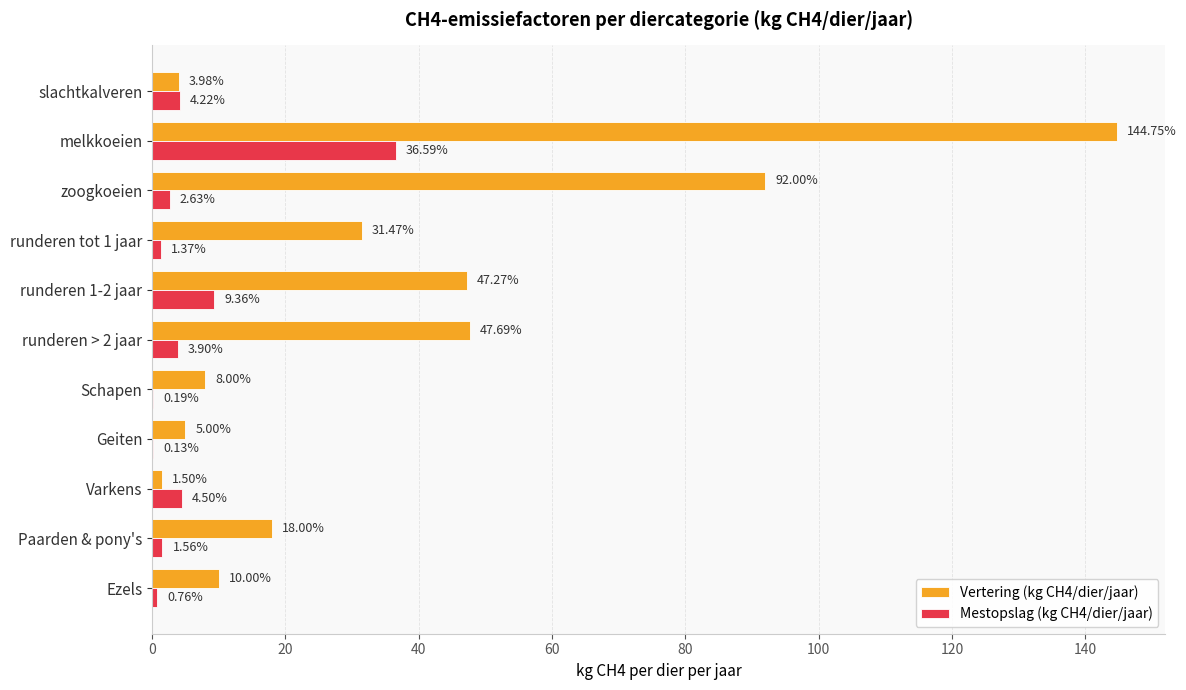

Which category has the highest value in the Vertering (kg CH4/dier/jaar) series?

melkkoeien